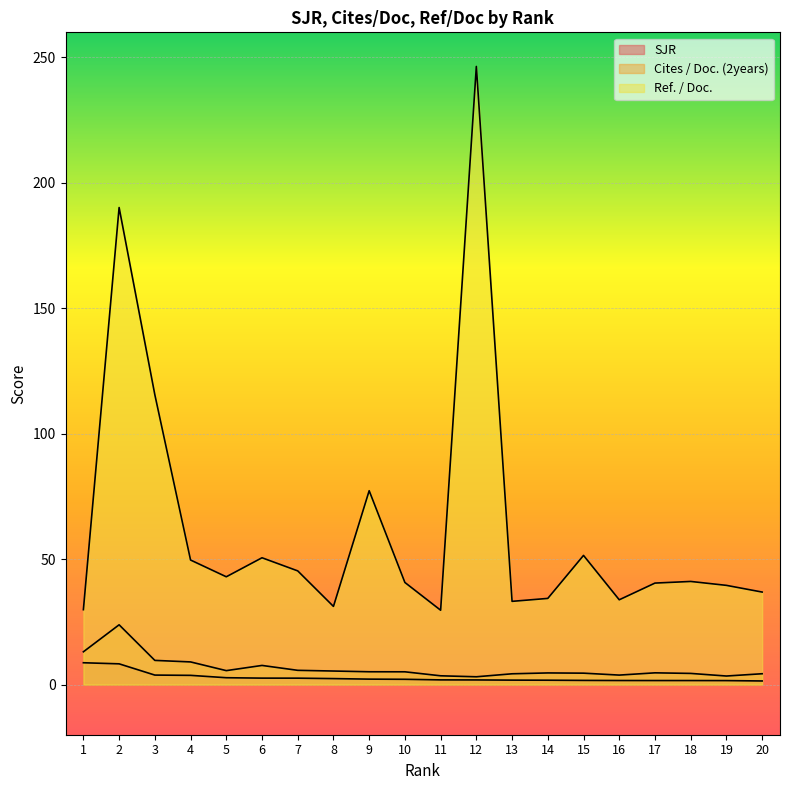

True or false: Cites / Doc. (2years) and Ref. / Doc. cross at least once.

False